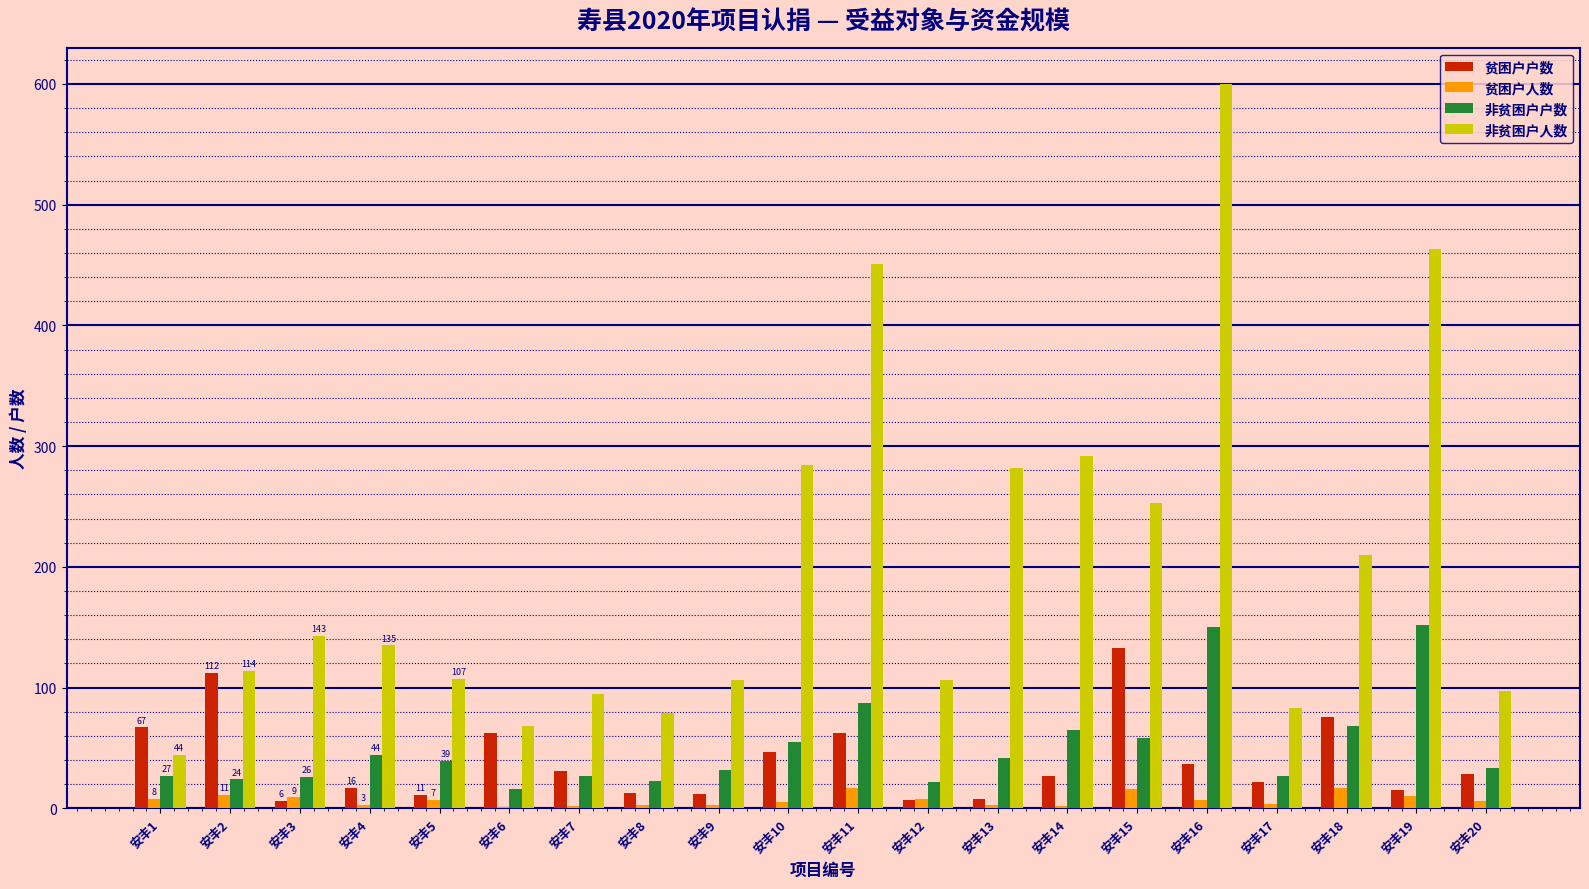

What are all the series names shown in the legend?

贫困户户数, 贫困户人数, 非贫困户户数, 非贫困户人数